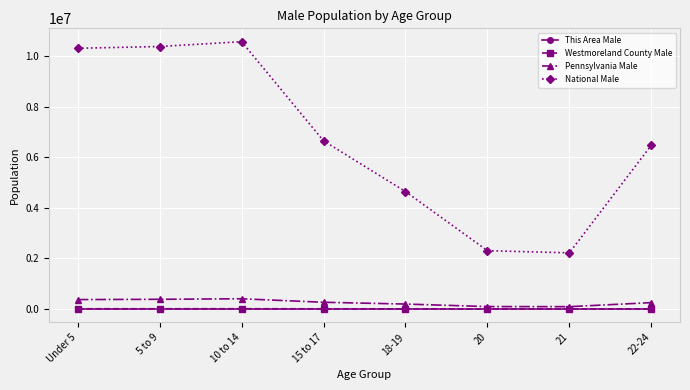

Is the value of This Area Male at 21 greater than the value of National Male at 21?

No